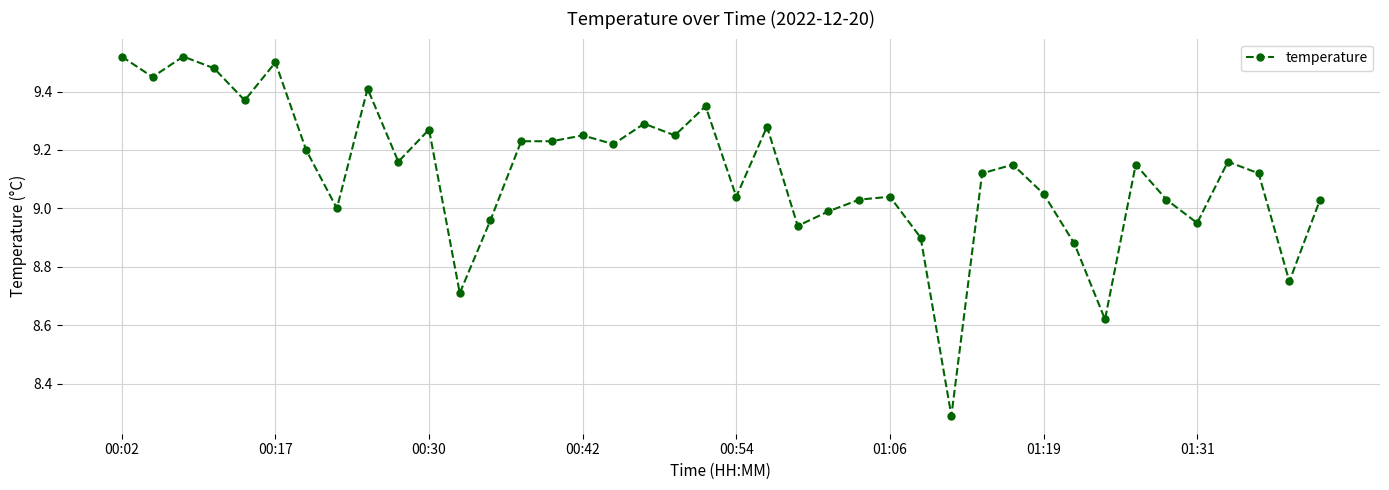

What is the difference between the maximum and minimum values?

1.2